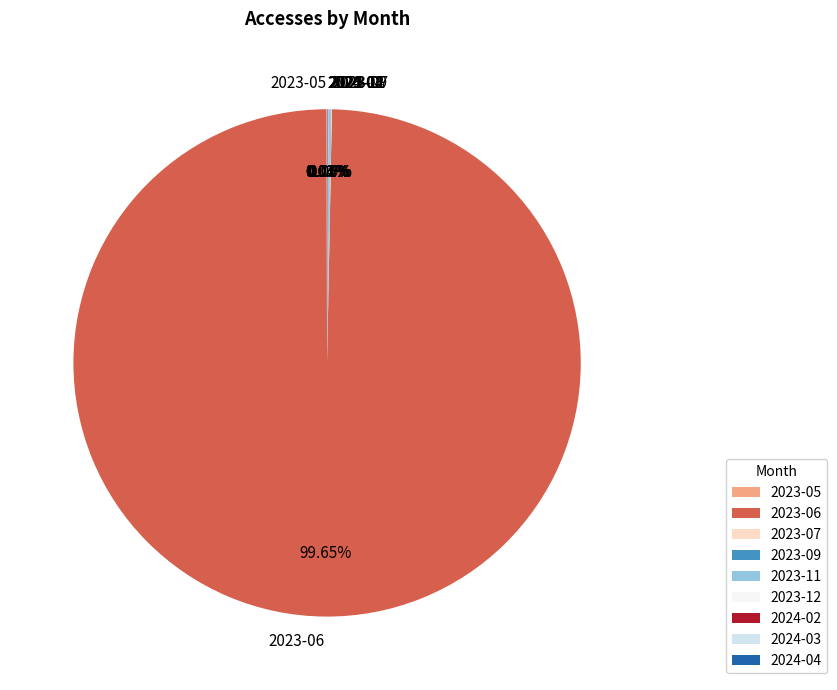

Is there a majority slice in this chart?

Yes